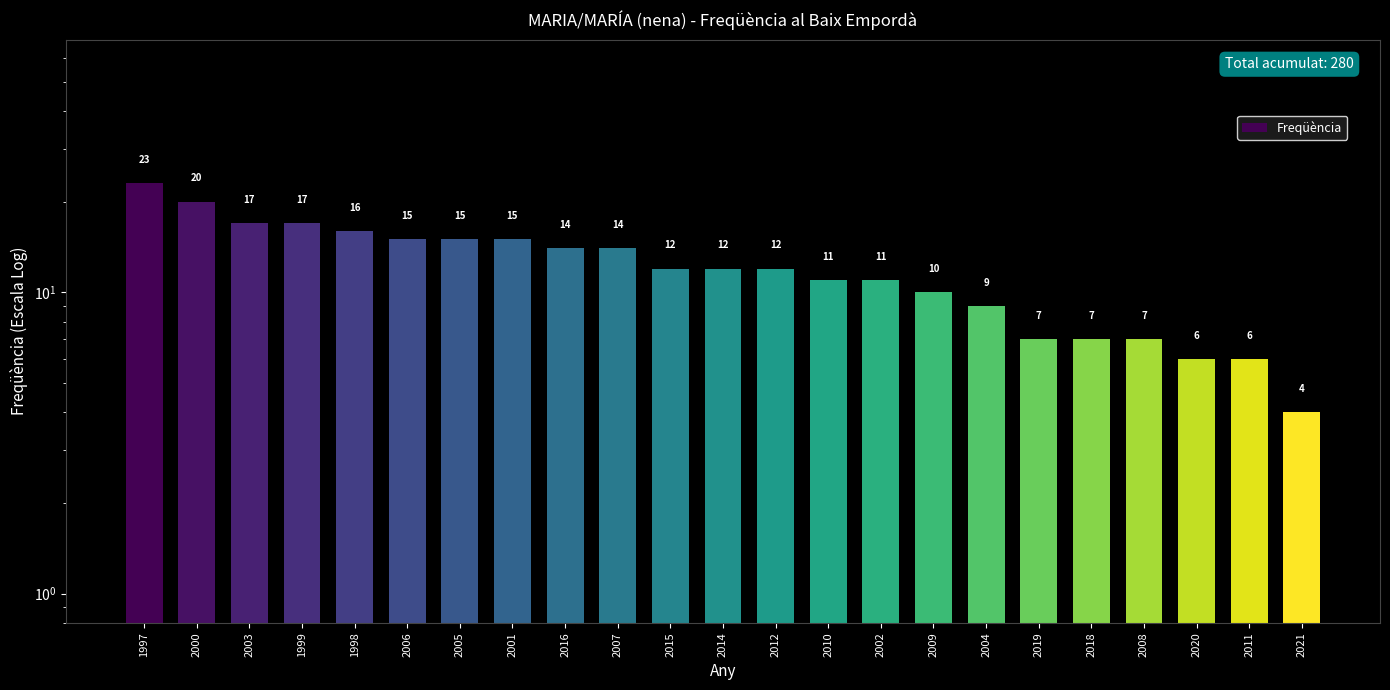

Where does the data first go above 12?

1997